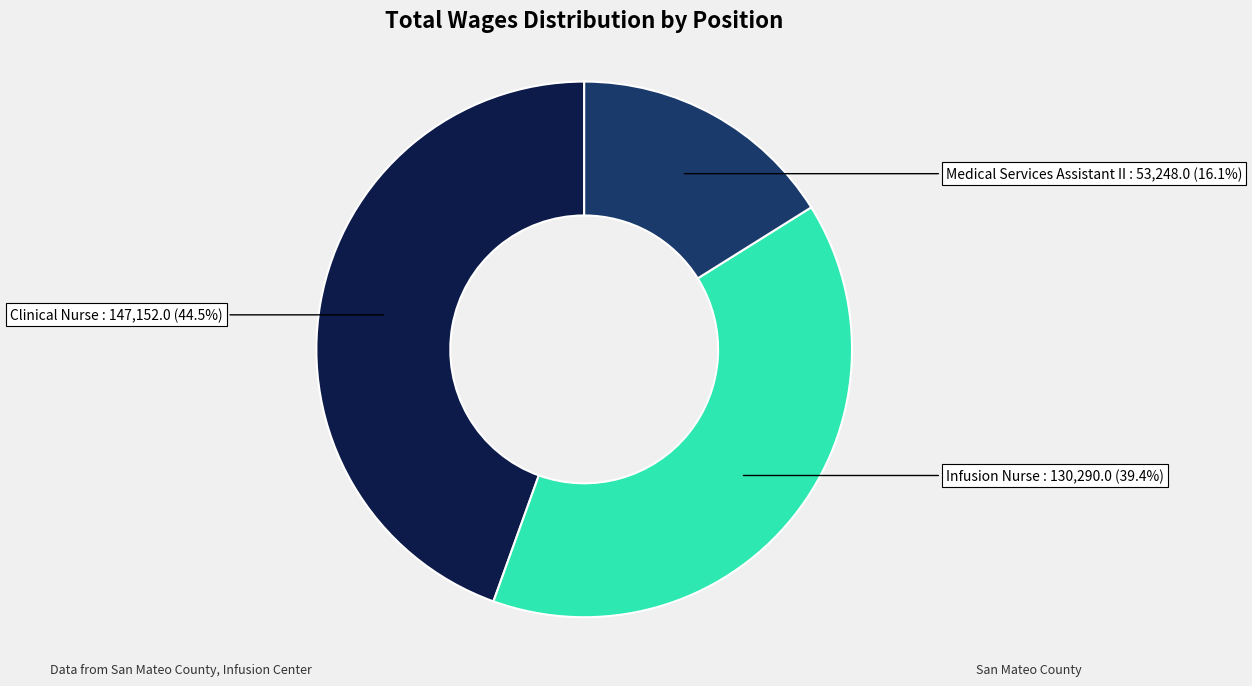

Is there a majority slice in this chart?

No